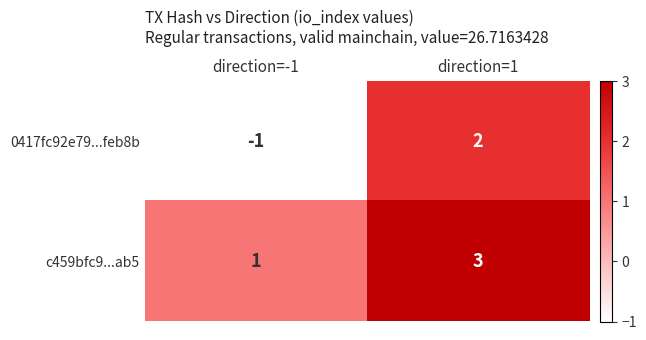

What is the maximum value shown in the chart?

3